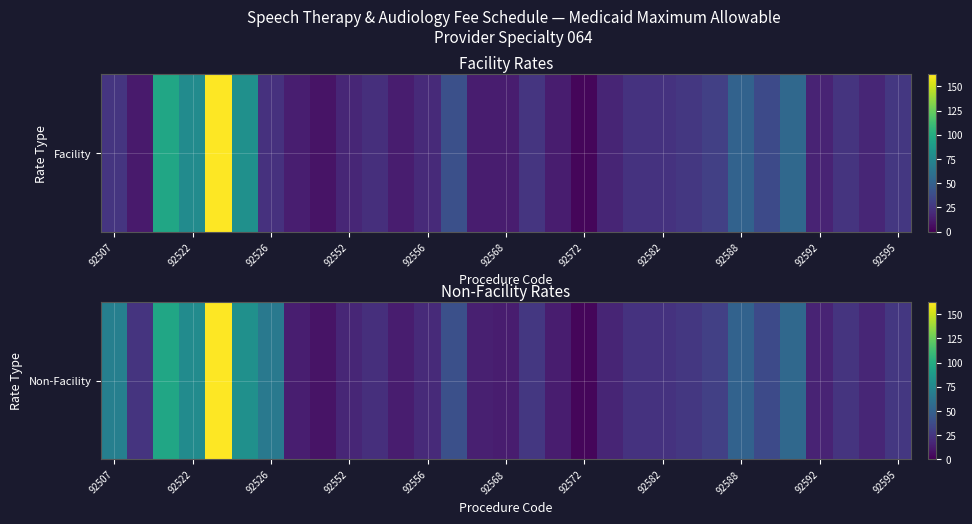

What is the average value?

36.4